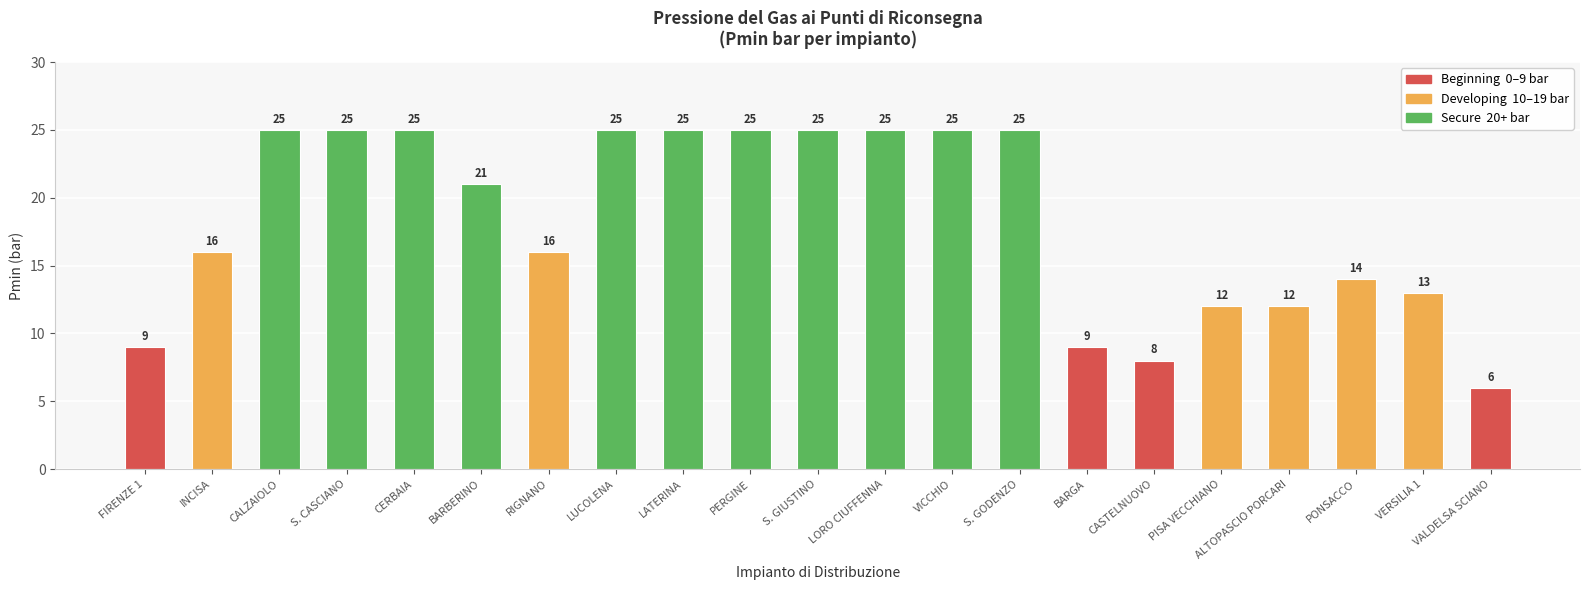

Where does the data first go above 21?

CALZAIOLO